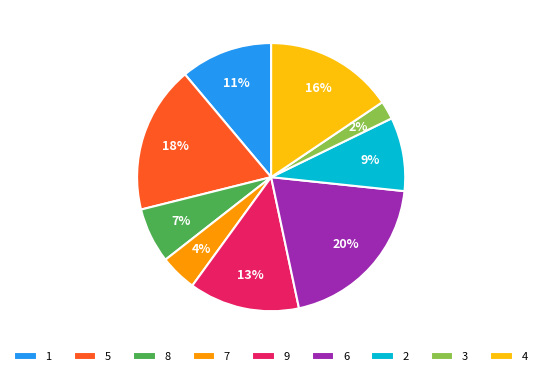

Does 5 account for over 50% of the chart?

No